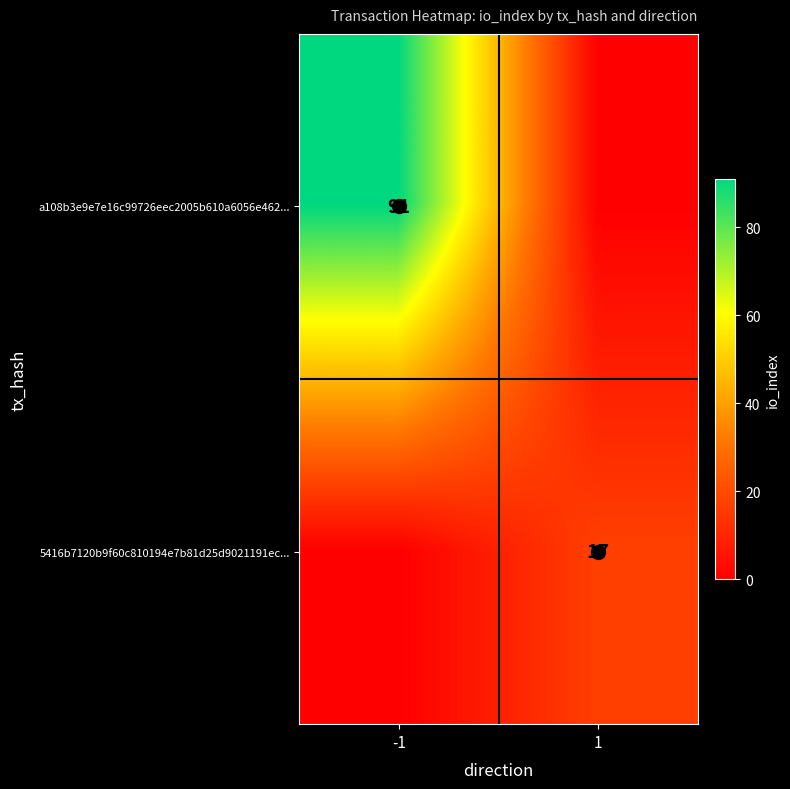

Rank the series by their average value, from lowest to highest.

5416b7120b9f60c810194e7b81d25d9021191ec..., a108b3e9e7e16c99726eec2005b610a6056e462...